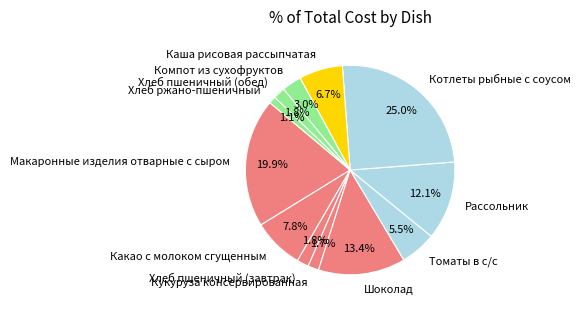

True or false: Котлеты рыбные с соусом accounts for 25% of the total.

True